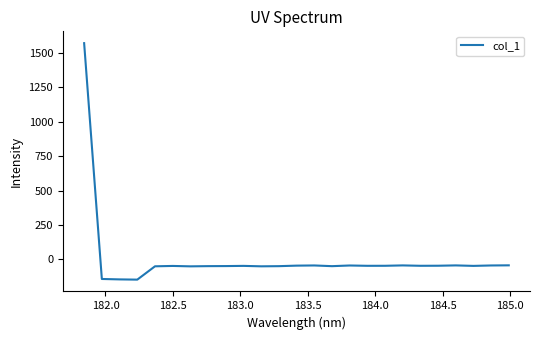

Count the number of data series in this chart.

1